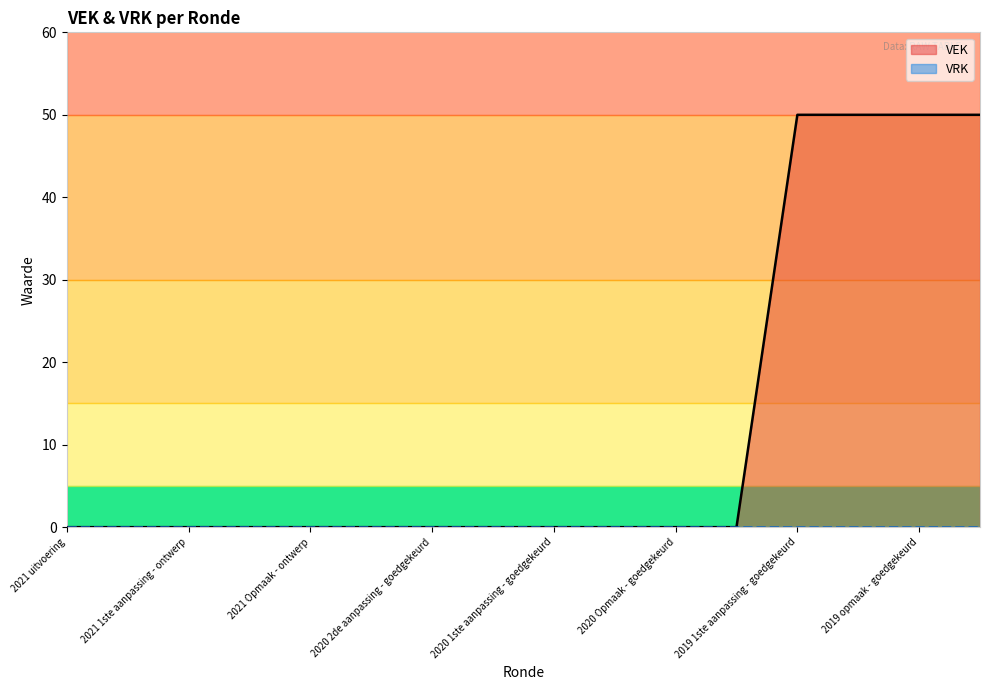

Does the chart display data point markers on the line(s)?

No